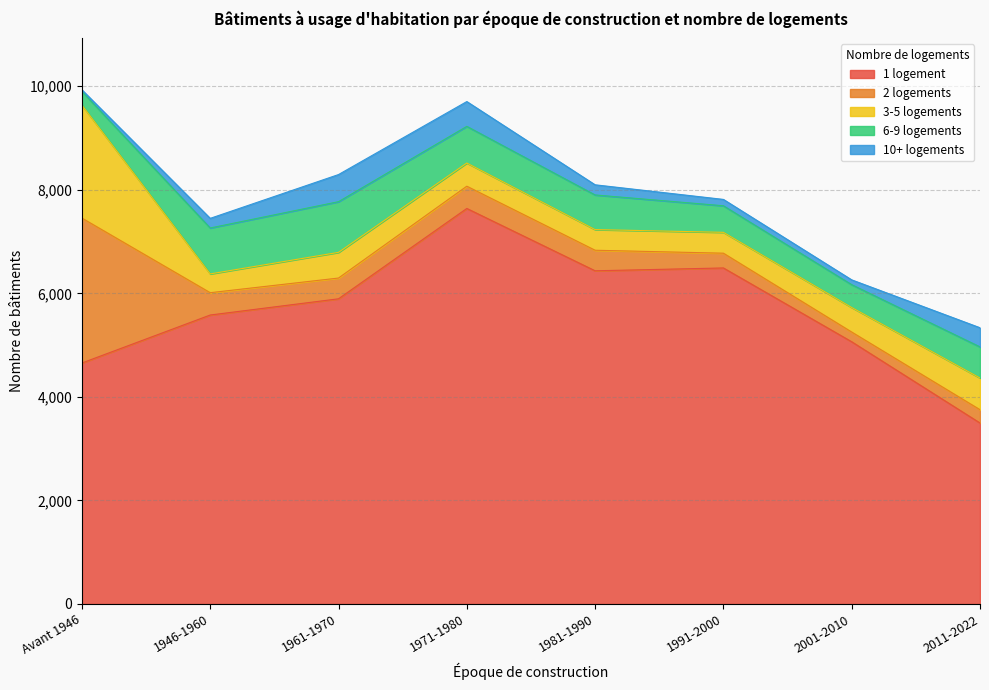

What is the total value across all series at 1946-1960?

7449